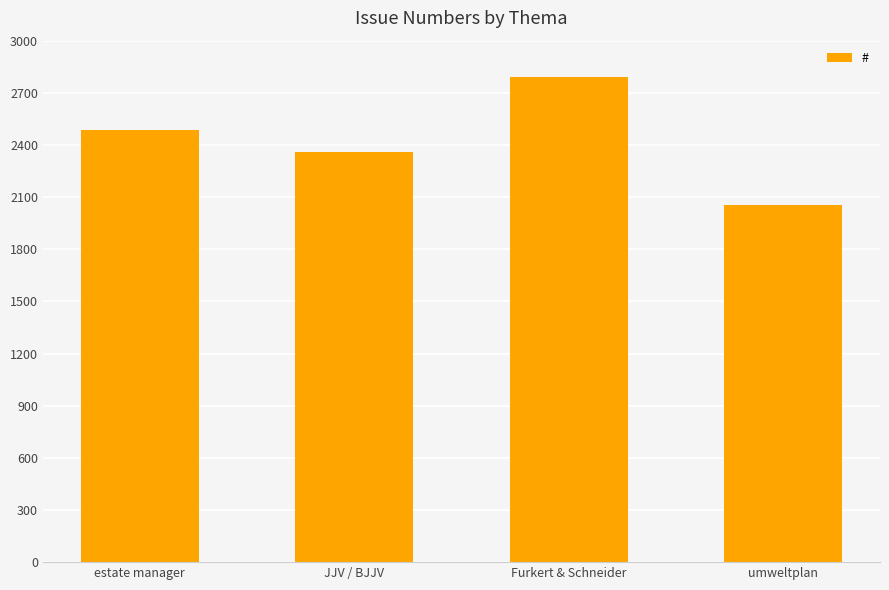

Count the number of data series in this chart.

1